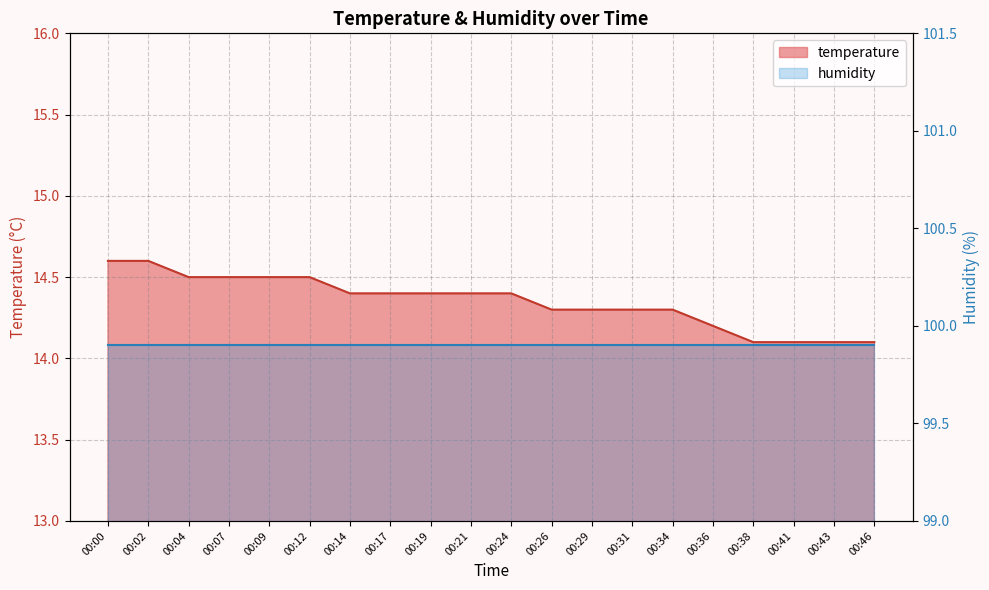

Which has a higher value, 00:46 or 00:31?

00:31